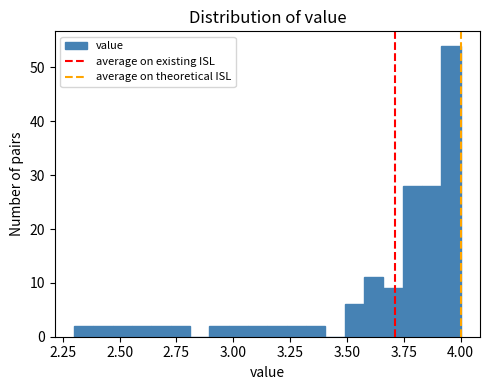

Read against the x-axis, roughly where is the centre of the tallest bar?

3.95